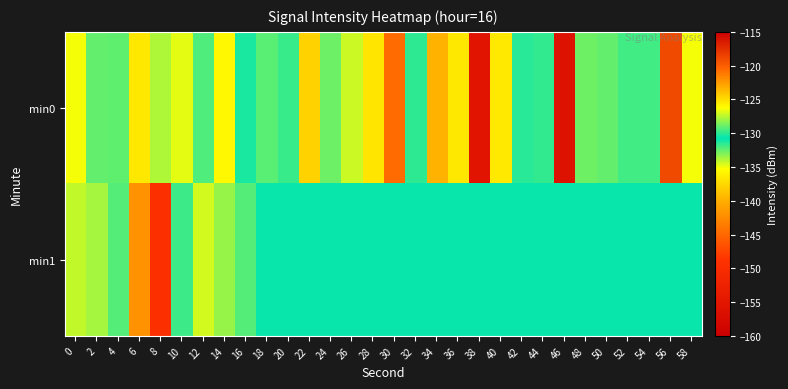

Count the number of categories in the chart.

30